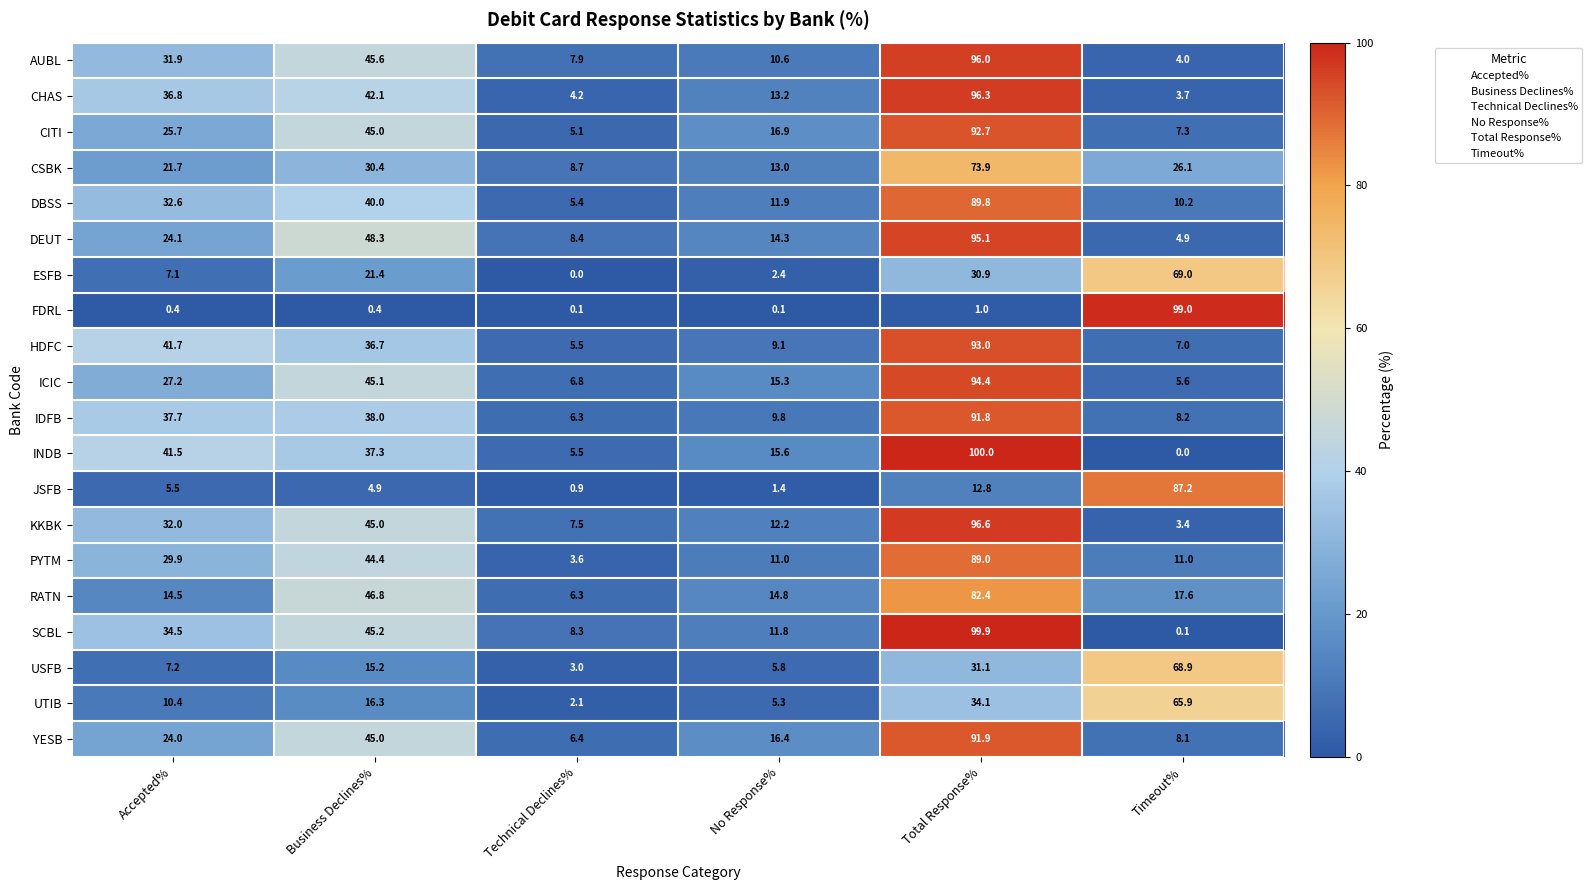

What is the highest value of the ESFB series?

69.0